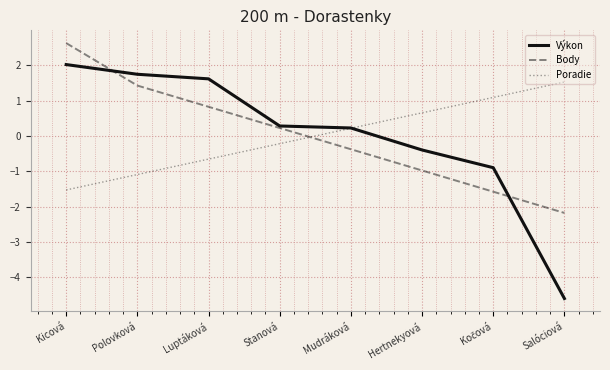

Which series changed the most between Stanová and Salóciová?

Výkon